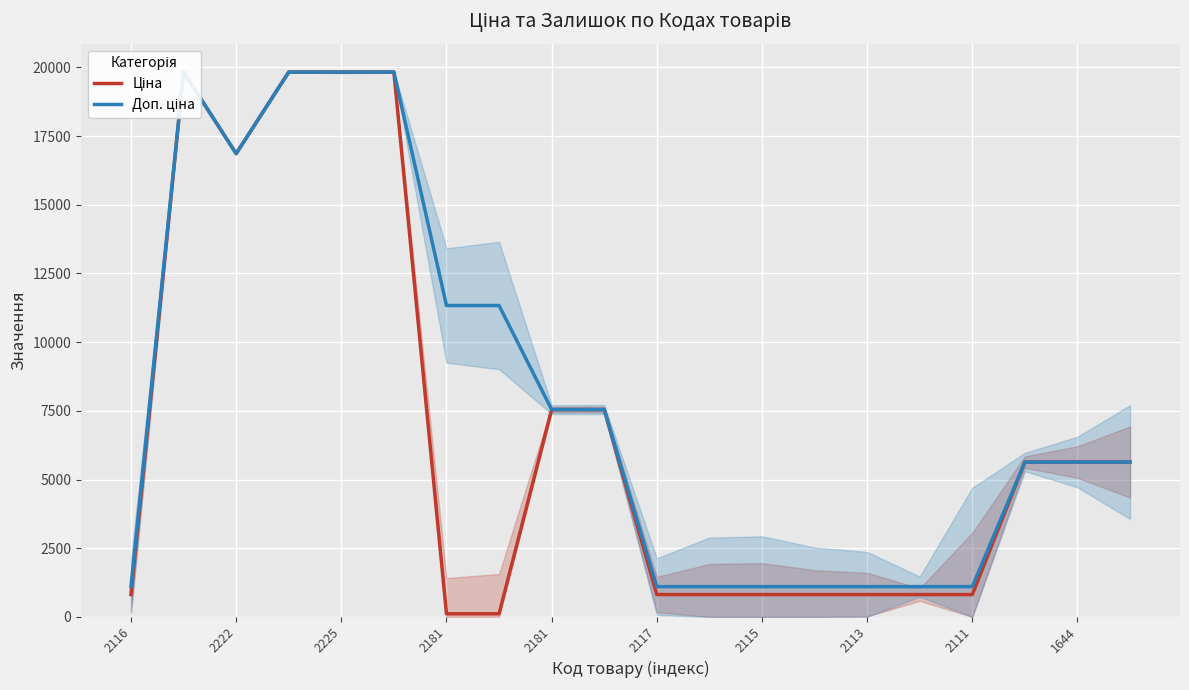

What is the label of the 11th point from the right?

1644